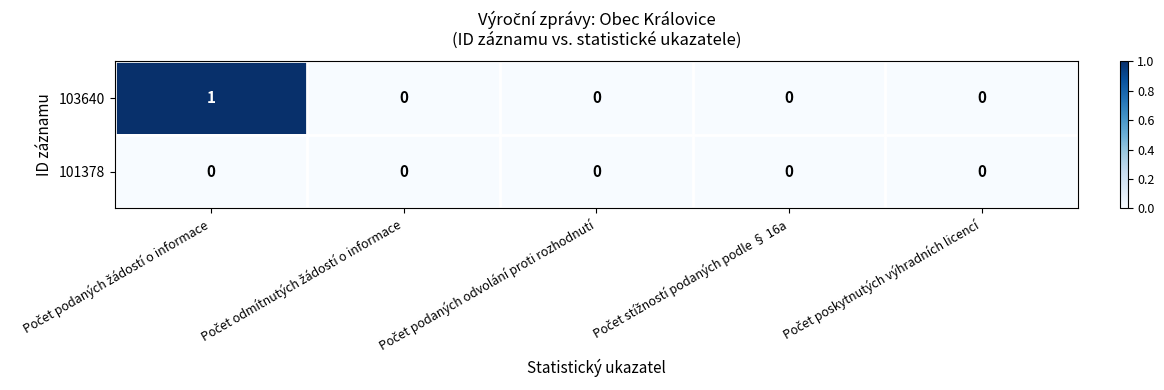

Rank the series by their average value, from lowest to highest.

101378, 103640